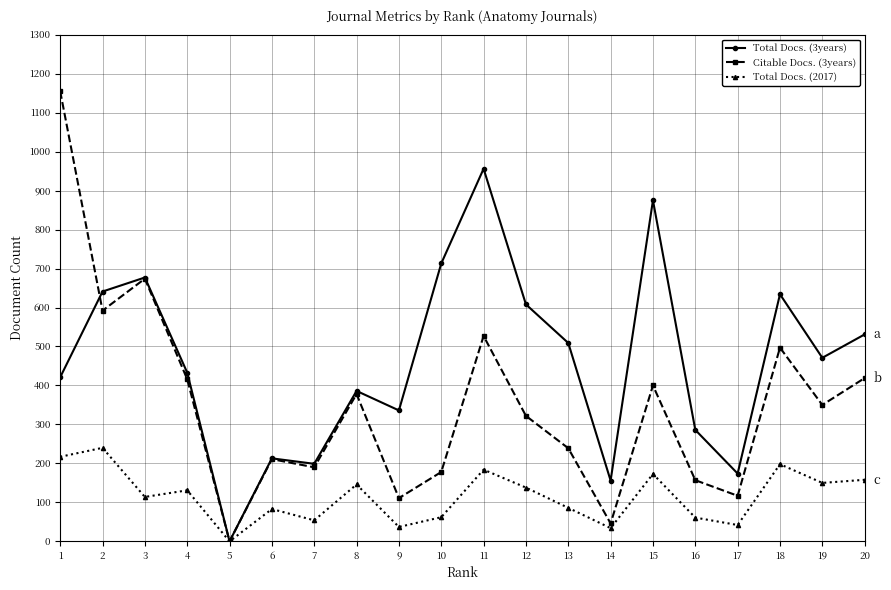

Where do Citable Docs. (3years) and Total Docs. (3years) first cross each other?

1 and 2